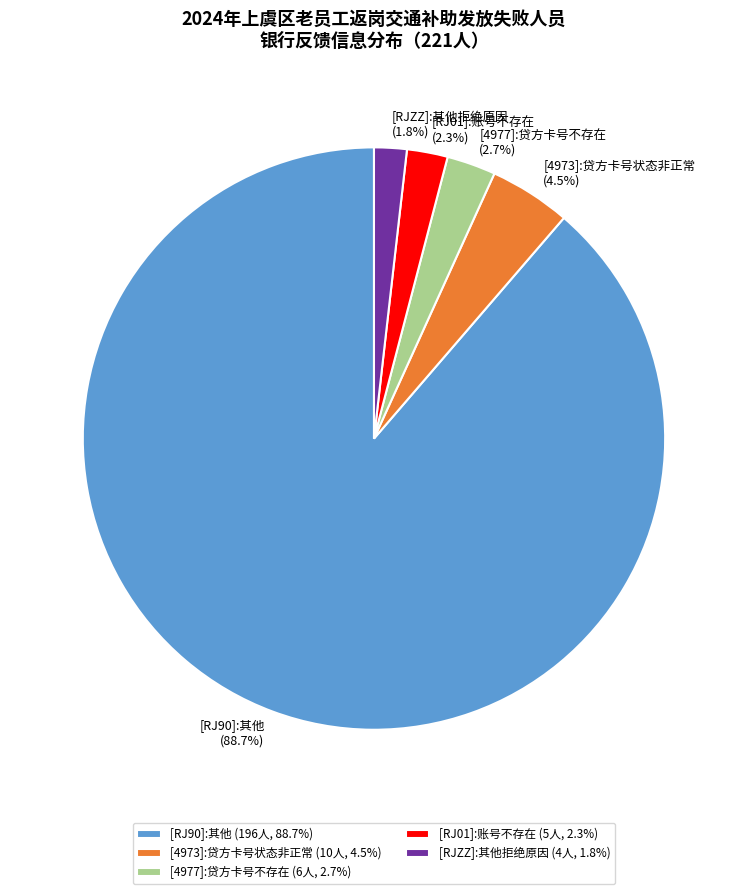

What is the ratio of the value at [4977]:贷方卡号不存在 to the value at [4973]:贷方卡号状态非正常?

0.6